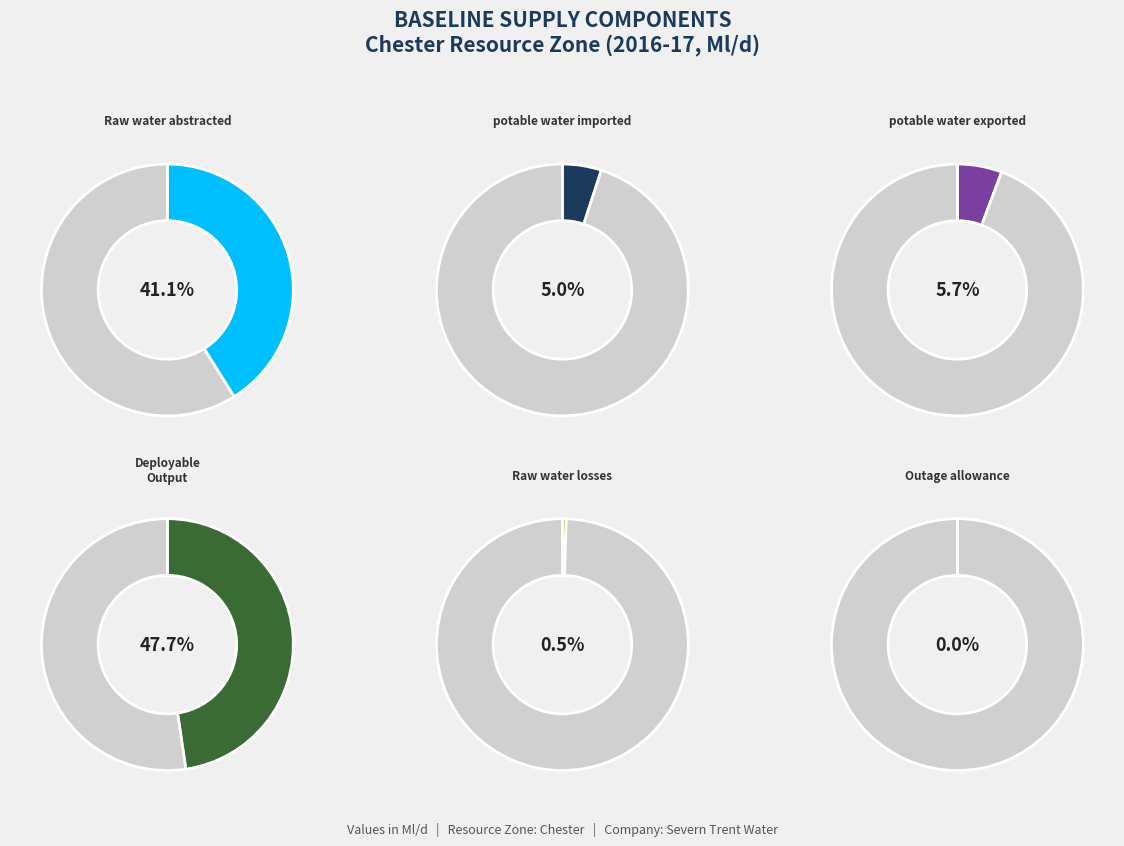

The Deployable Output slice represents 48% of the pie. True or false?

True